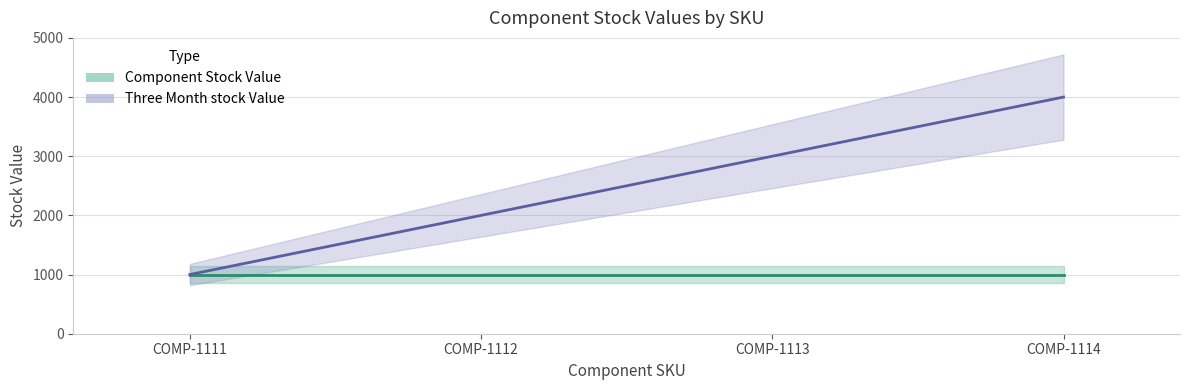

What is the change in value from COMP-1113 to COMP-1114?

+1000